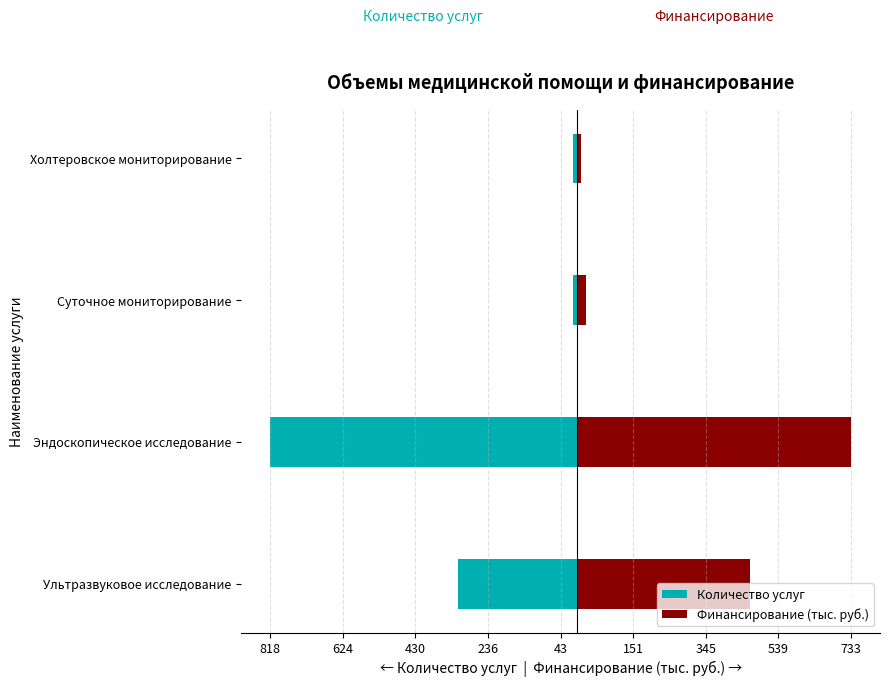

Reading left to right, list all the values displayed in this chart.

Количество услуг: -317.0	-818.0	-10.0	-10.0
Финансирование (тыс. руб.): 463.3	732.8	26.0	12.0